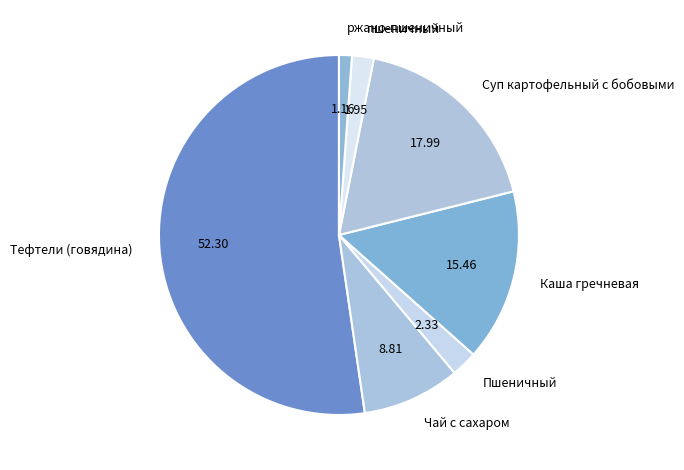

Is the sum of пшеничный and Чай с сахаром greater than half?

No